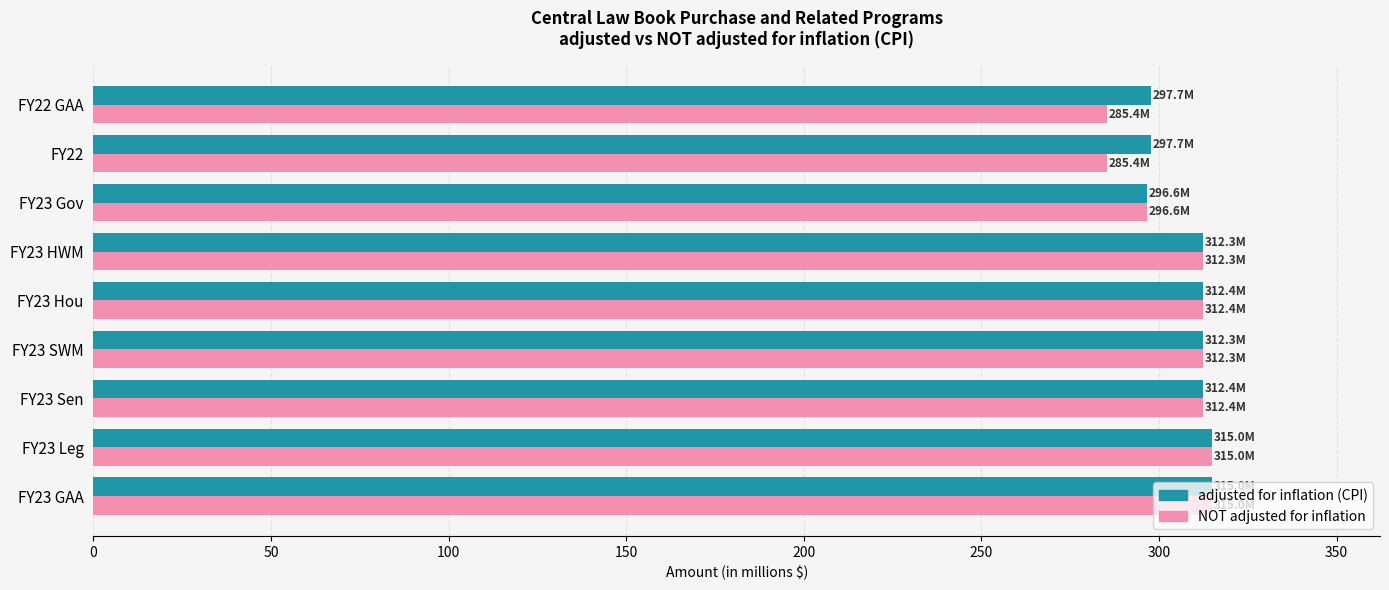

The adjusted for inflation (CPI) series shows 296.6 at FY23 Gov. True or false?

True